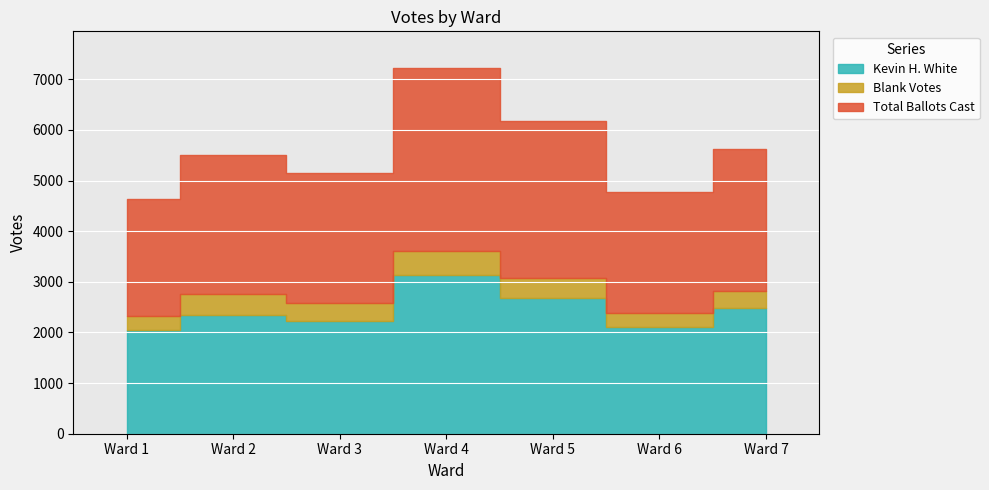

The value of Blank Votes at Ward 7 is 79. True or false?

False